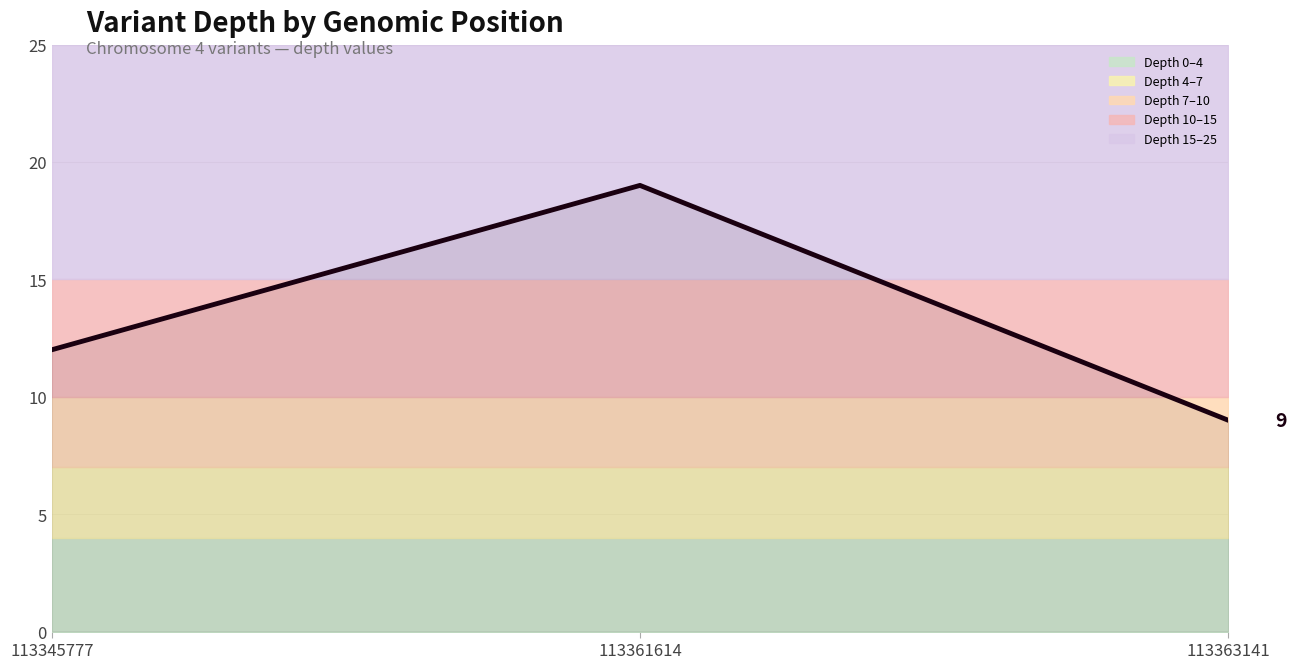

What is the ratio of the value at 113363141 to the value at 113361614?

0.5